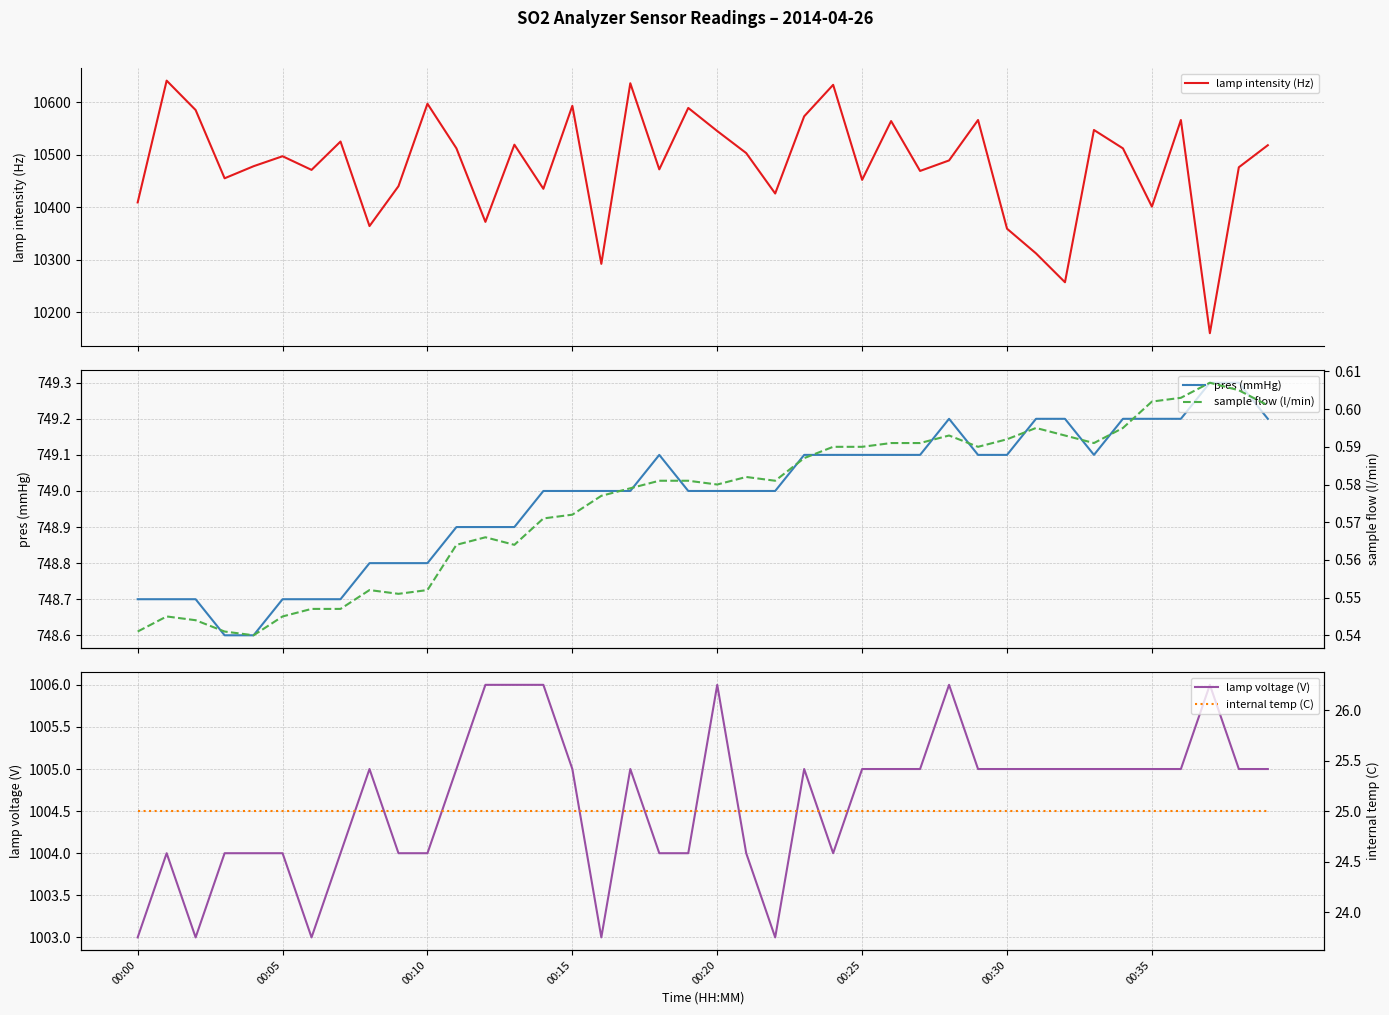

True or false: lamp voltage (V) and lamp intensity (Hz) cross at least once.

False